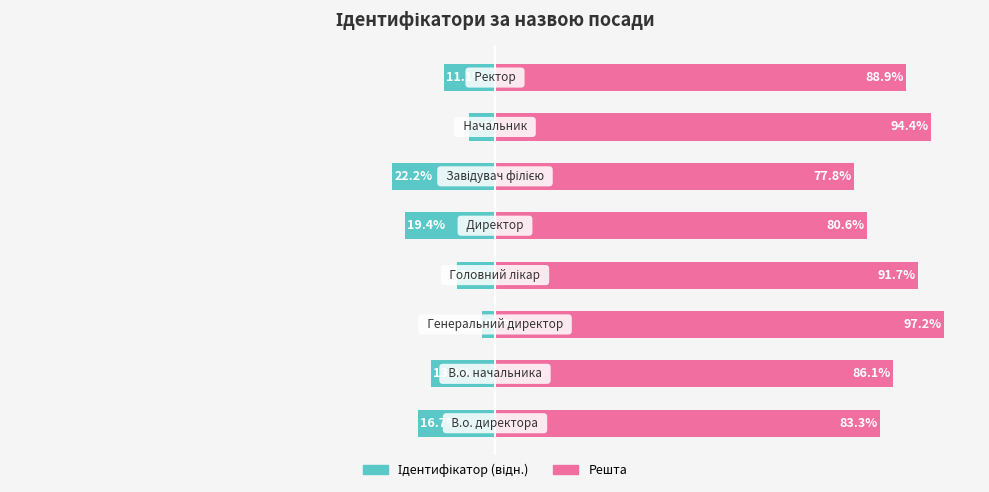

The Решта series shows 143.1 at 7. True or false?

False